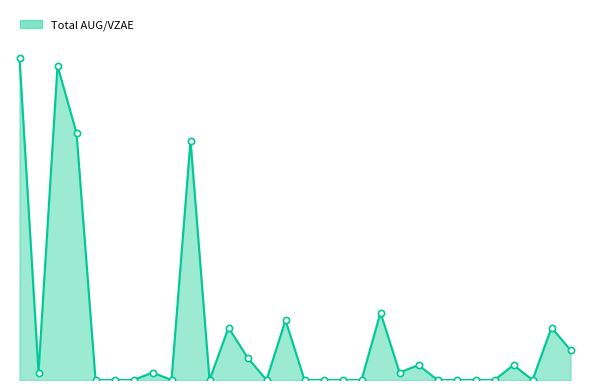

Is this an area chart (filled region under the line)?

Yes